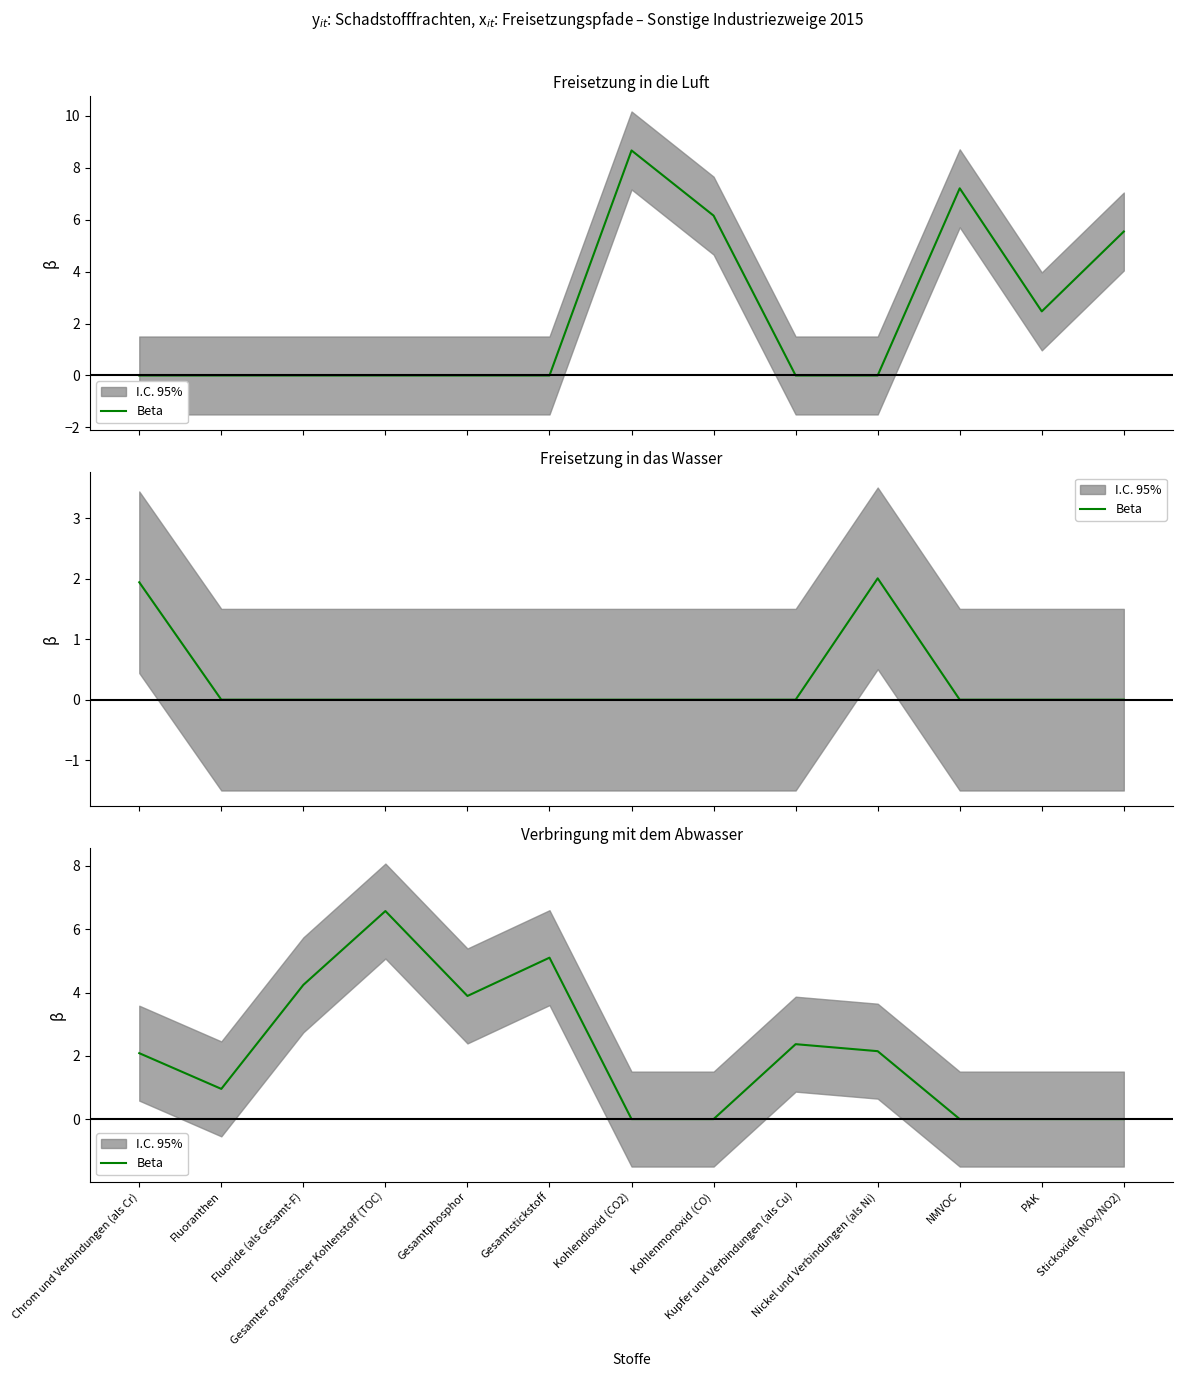

At which category does the data reach its first local peak?

Gesamter organischer Kohlenstoff (TOC)